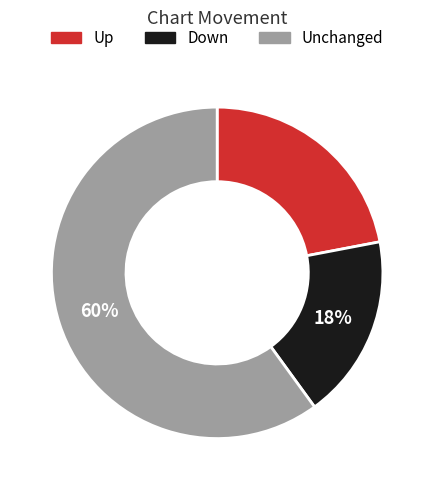

Is there any slice that represents more than half of the pie?

Yes